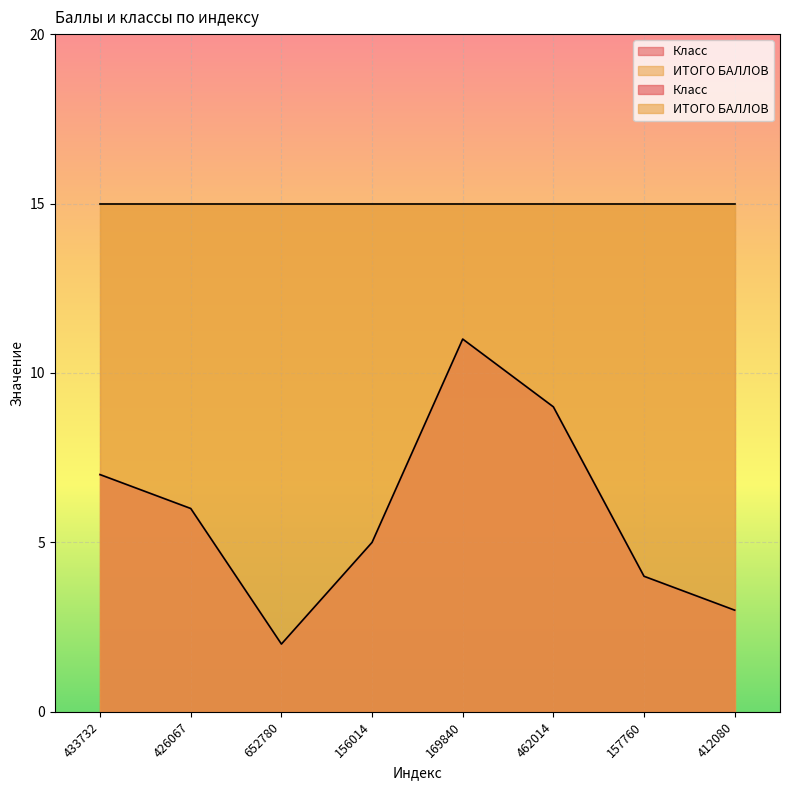

The chart shows a value of 3 at 433732. True or false?

False